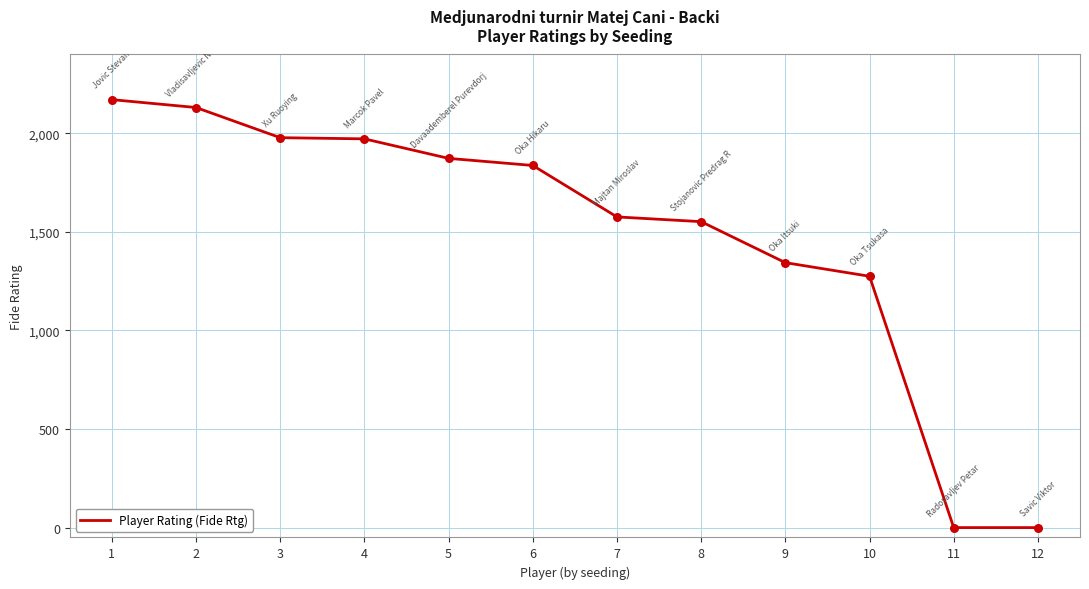

Approximately how many times larger is the value at 4 compared to 7?

1.3